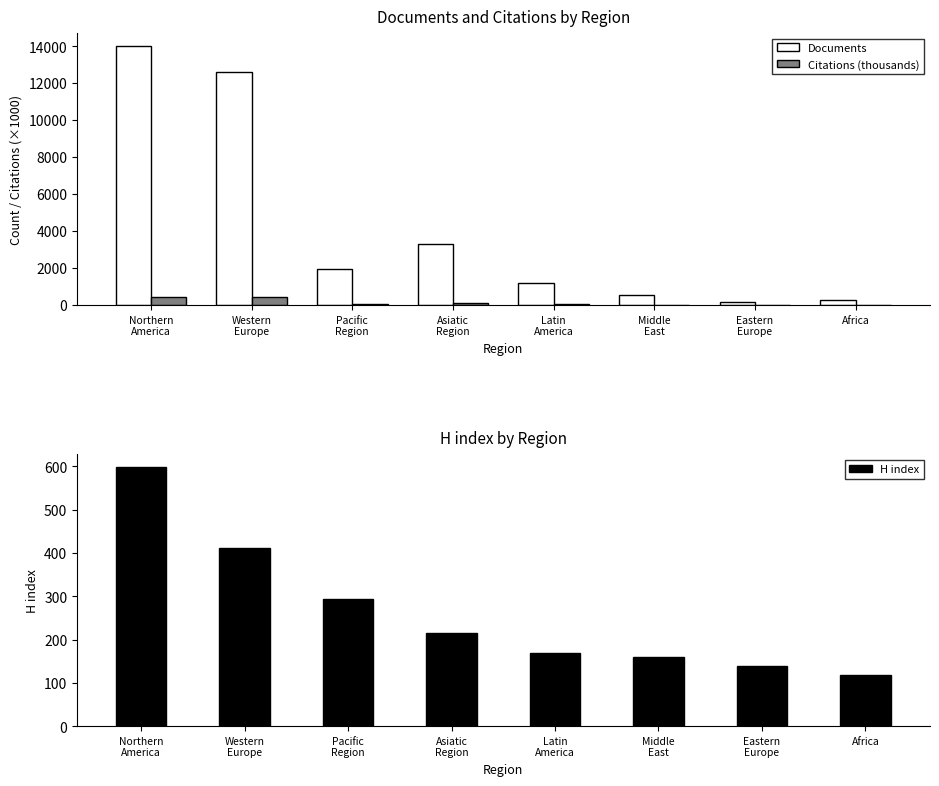

Which label corresponds to the smallest value in the chart?

Eastern
Europe